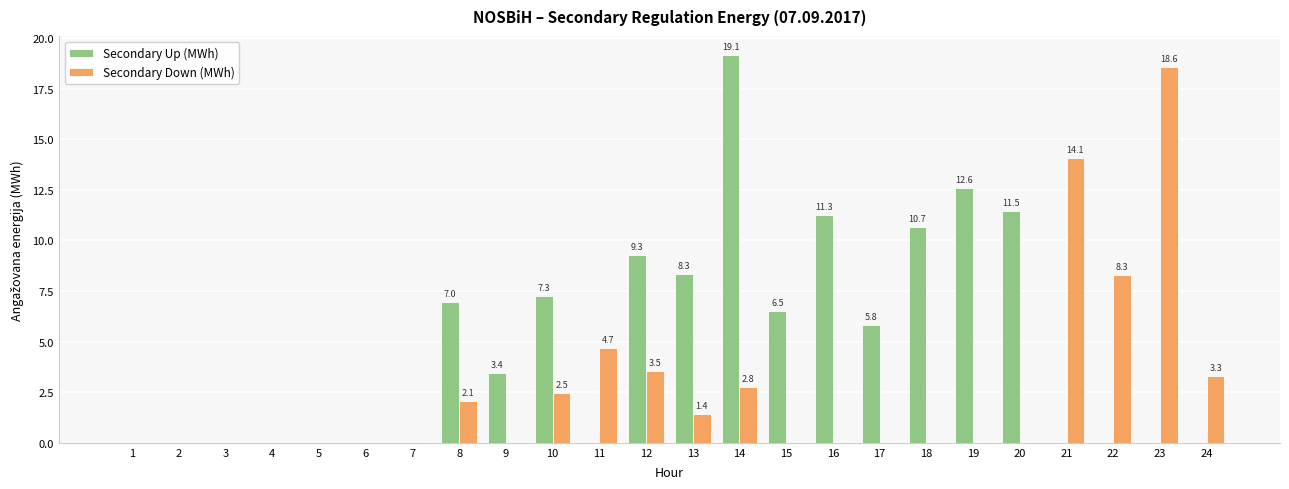

What is the sum of all Secondary Up (MWh) values?

112.7